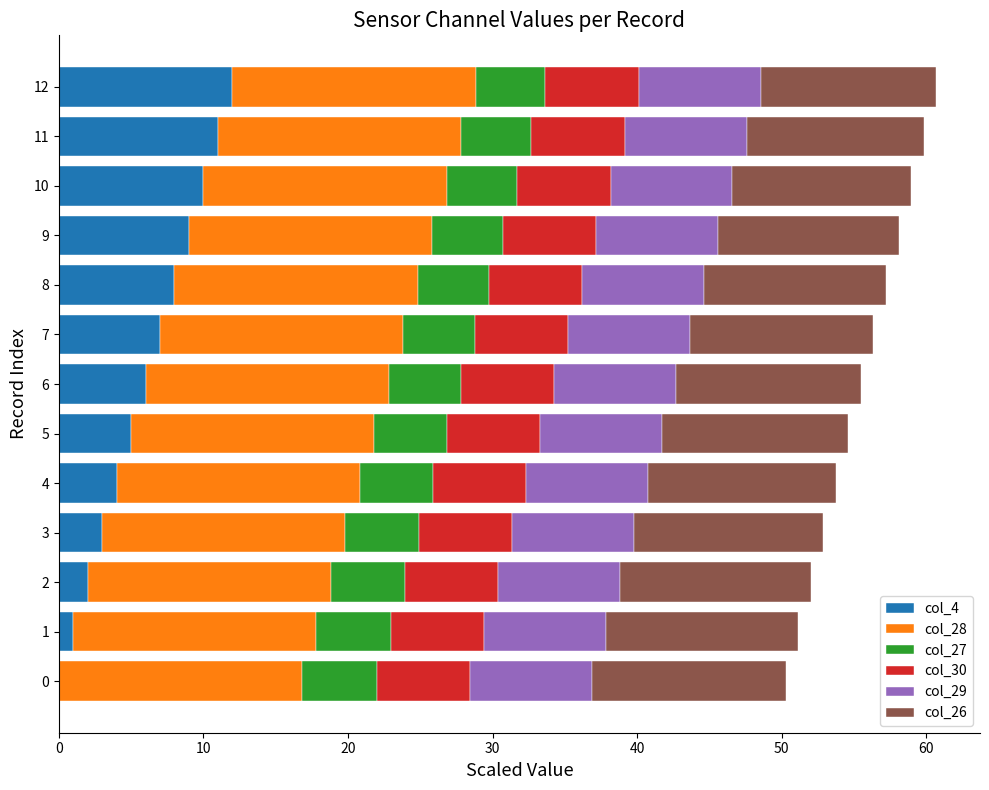

What is the total value across all series at 6?

55.5